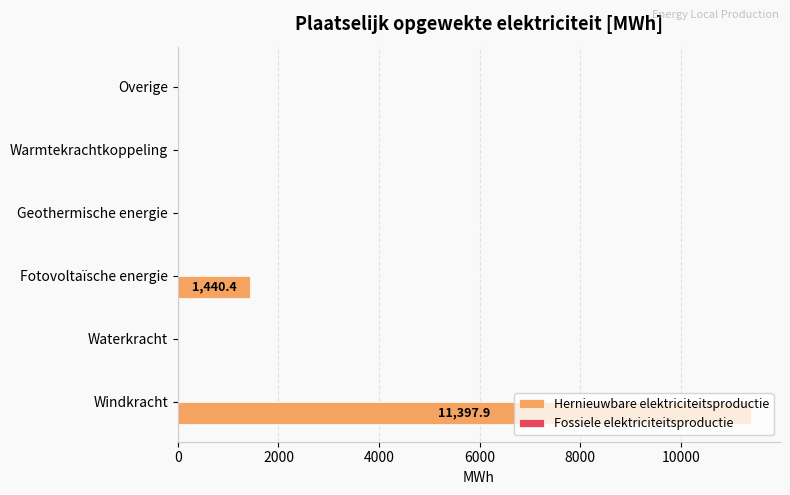

The value at Windkracht is 16726.0. True or false?

False